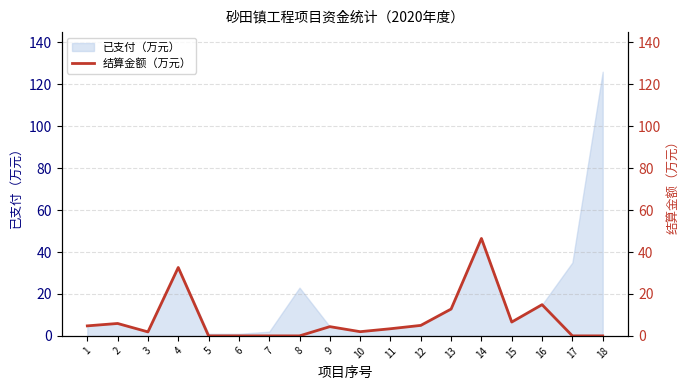

Reading left to right, extract all data points from this chart.

4.8	5.9	1.9	32.6	0.0	0.0	0.0	0.0	4.4	2.0	3.4	5.0	12.8	46.5	6.6	14.9	0.0	0.0